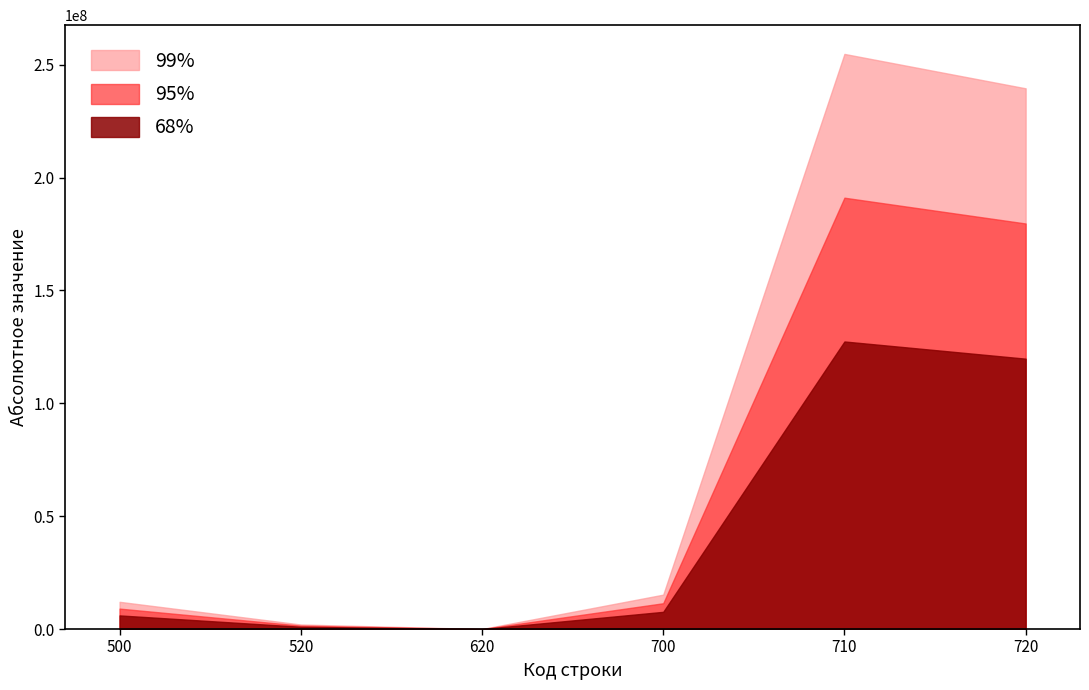

How many lines are shown in the chart?

3